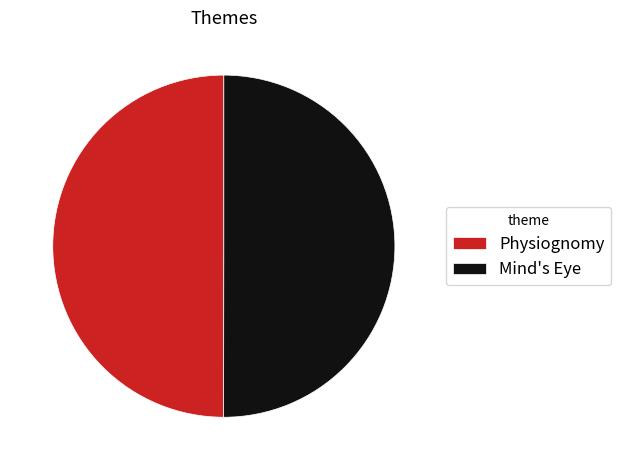

Approximately how many times larger is the value at Physiognomy compared to Mind's Eye?

1.0